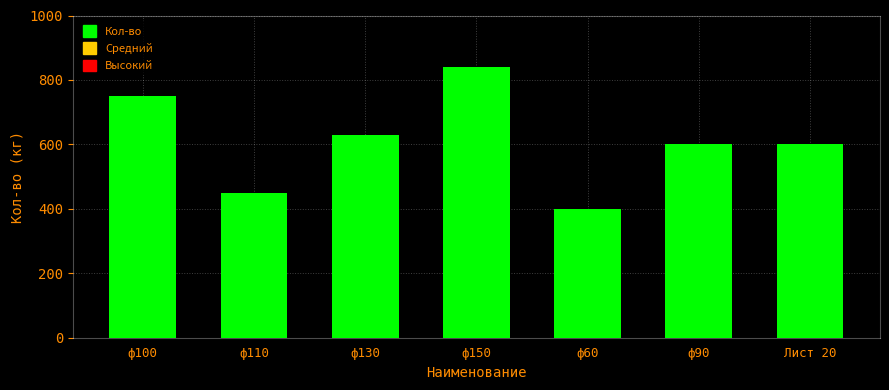

What is the sum of the values at ф150 and ф90?

1440